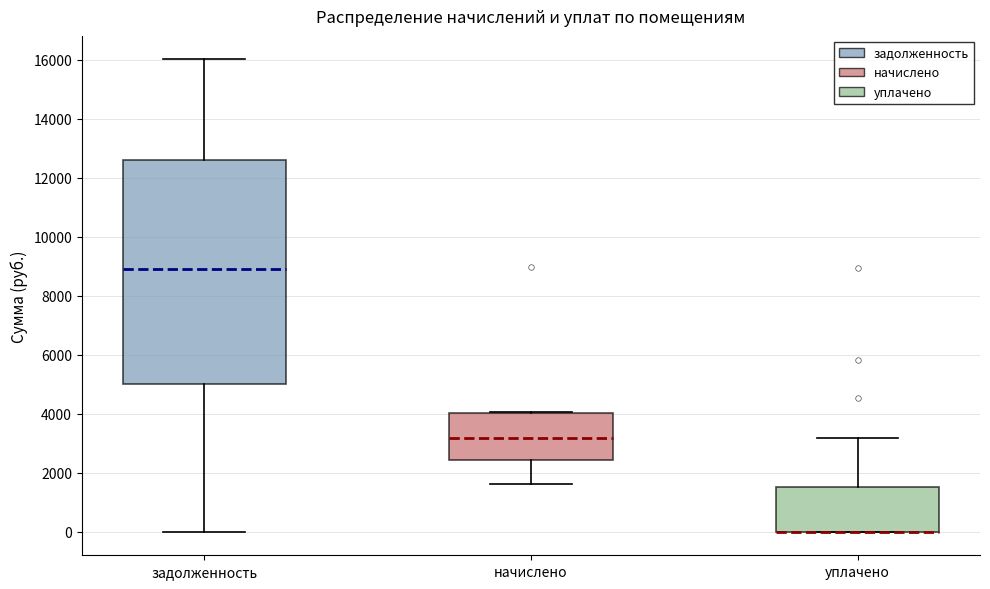

Reading left to right, transcribe this box plot: for each box, give where its median line is, the range the box spans, and where its two whiskers end, as read against the y-axis. The values are not printed on the chart, so give them approximately, as read against the axis.

задолженность: median 9000, box 5000 to 12600, whiskers 0 to 16000
начислено: median 3200, box 2400 to 4000, whiskers 1600 to 4000
уплачено: median 0 (drawn on the box's lower edge), box 0 to 1600, whiskers 0 to 3200